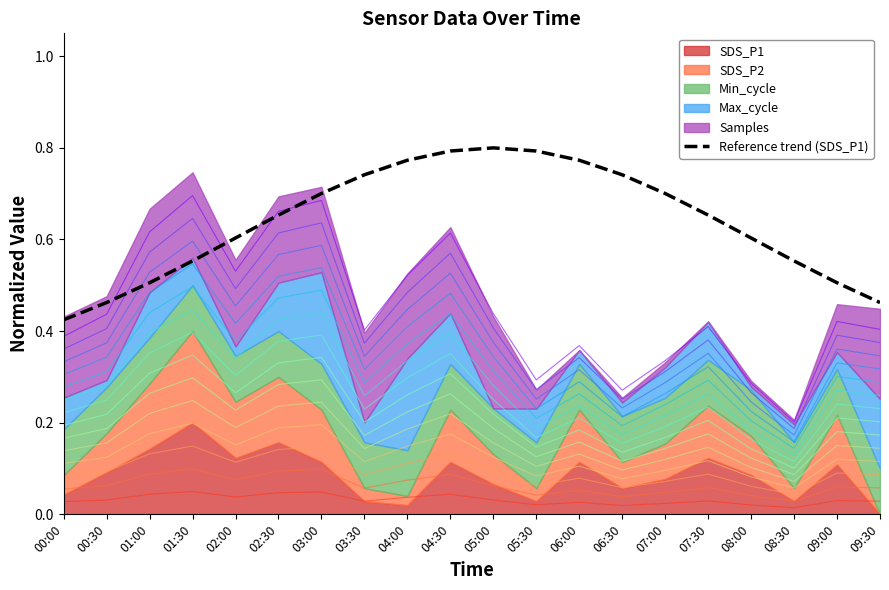

Which has a higher value, 07:30 or 03:30?

03:30